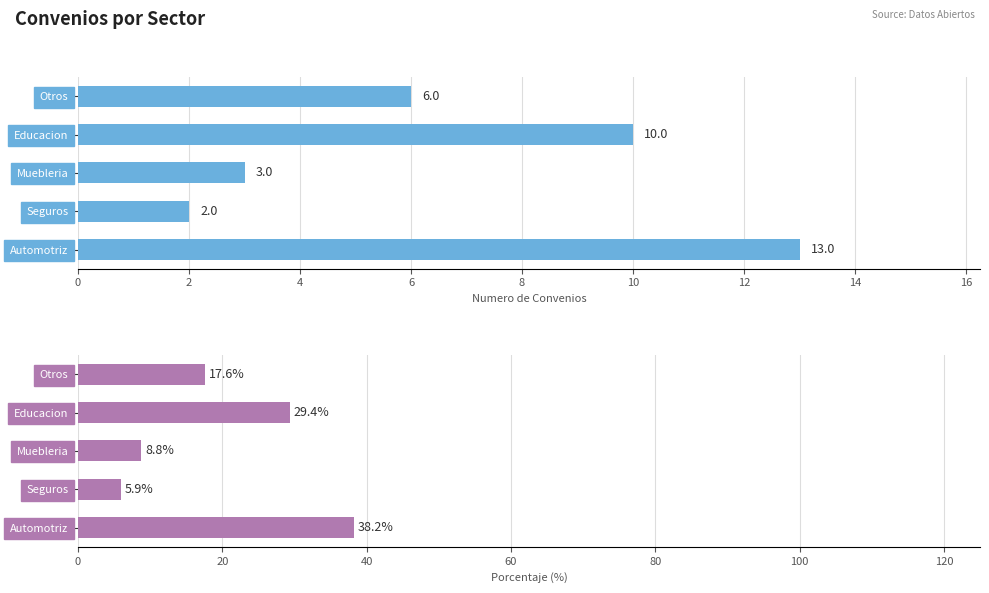

Are the bars grouped side by side (vs. stacked)?

Yes